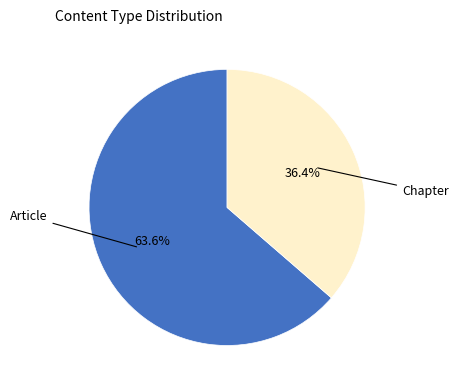

To the nearest percent, what is the difference between the Article and Chapter slice percentages?

27%